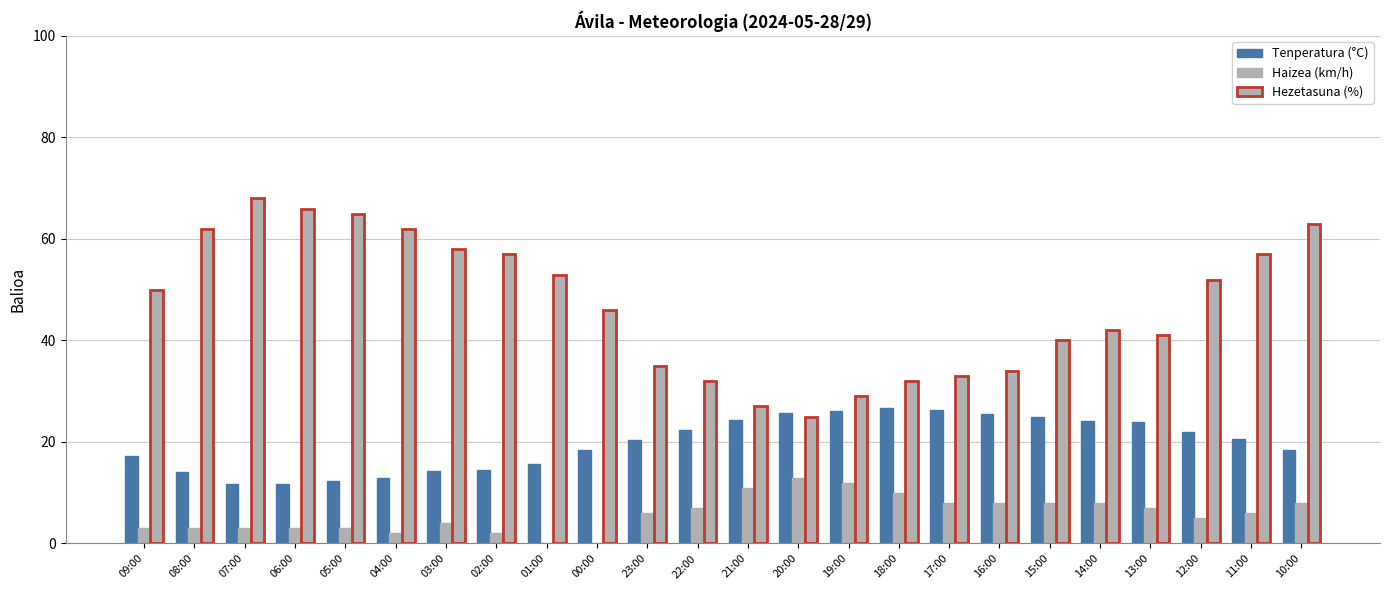

Does the chart contain stacked bars?

No